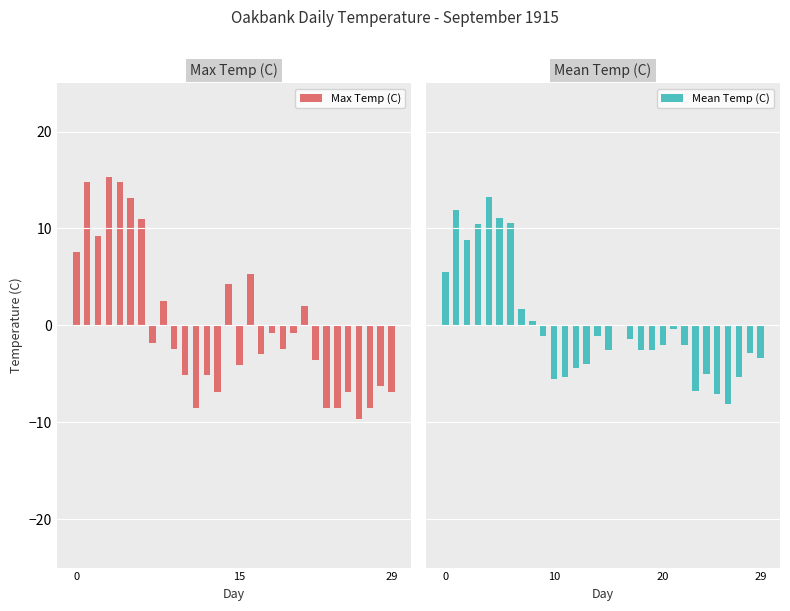

Reading left to right, what are all the values shown in this chart?

Max Temp (C): 7.5	14.8	9.2	15.3	14.8	13.1	10.9	-1.9	2.5	-2.5	-5.2	-8.6	-5.2	-6.9	4.2	-4.1	5.3	-3.0	-0.8	-2.5	-0.8	2.0	-3.6	-8.6	-8.6	-6.9	-9.7	-8.6	-6.3	-6.9
Mean Temp (C): 5.5	12.0	8.9	10.5	13.3	11.1	10.6	1.7	0.5	-1.1	-5.5	-5.3	-4.4	-3.9	-1.1	-2.5	-0.0	-1.4	-2.5	-2.5	-2.0	-0.3	-2.0	-6.7	-5.0	-7.0	-8.1	-5.3	-2.8	-3.3